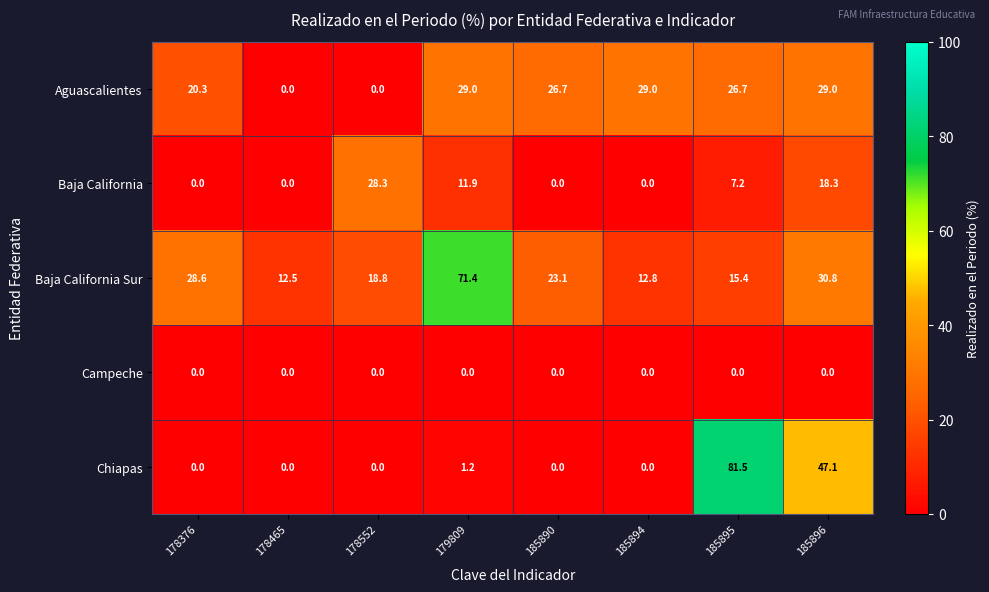

How many data points does each series have?

8